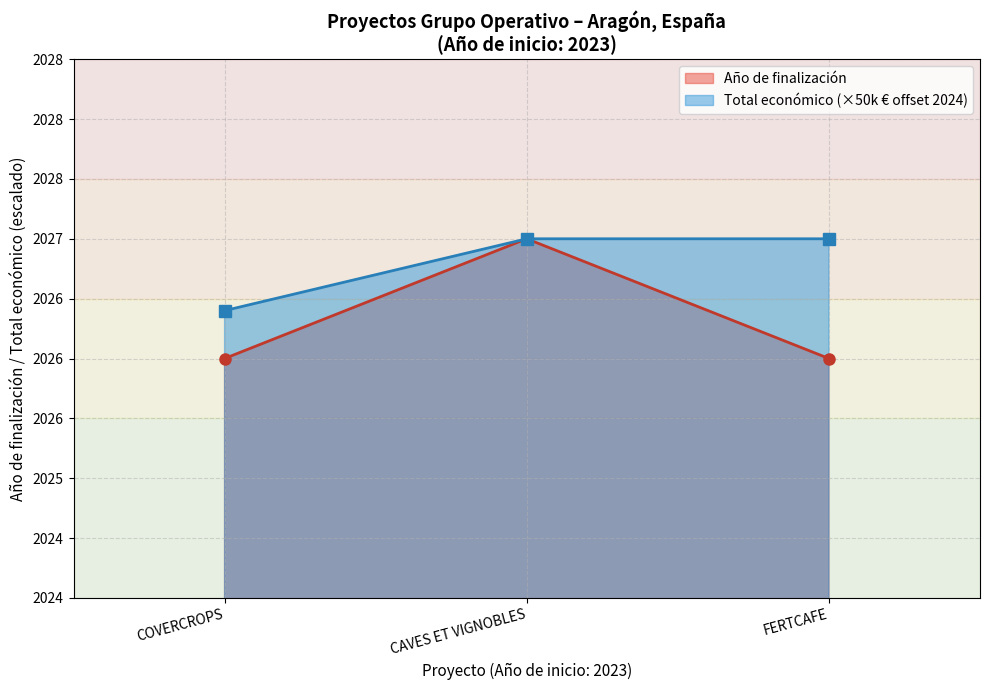

What is the average value of the Año de finalización series?

2026.3